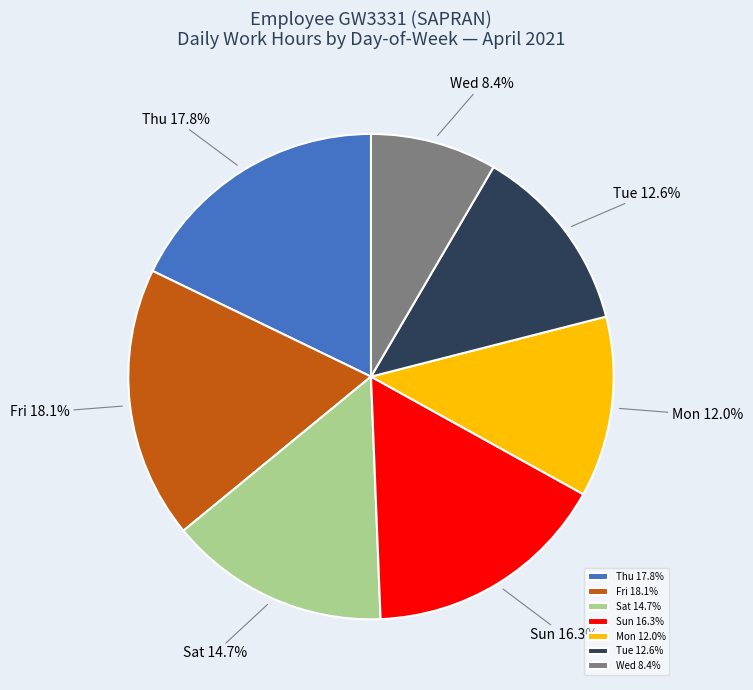

How many segments does this pie chart have?

7